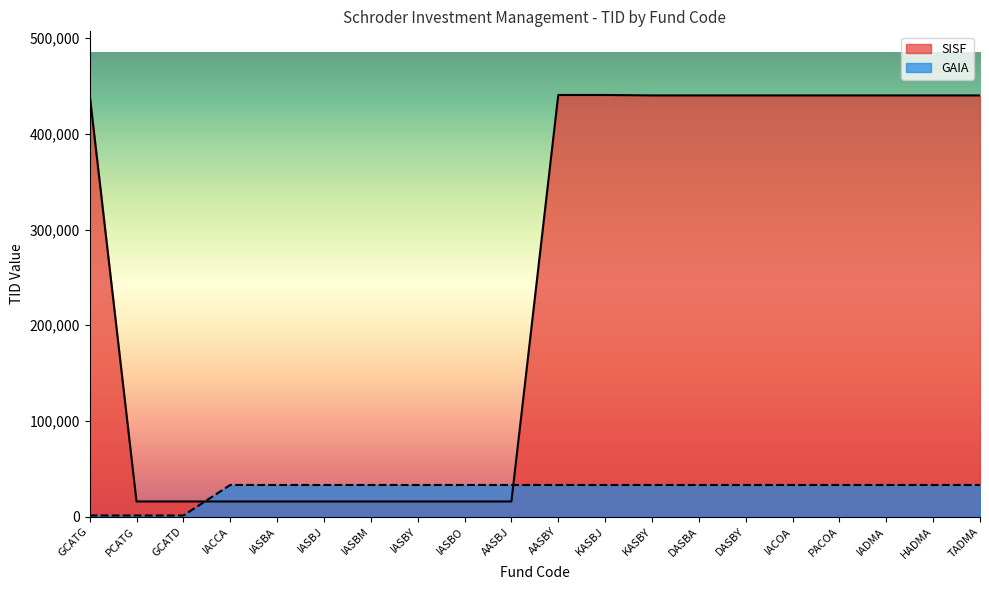

Does the chart have visible grid lines?

No